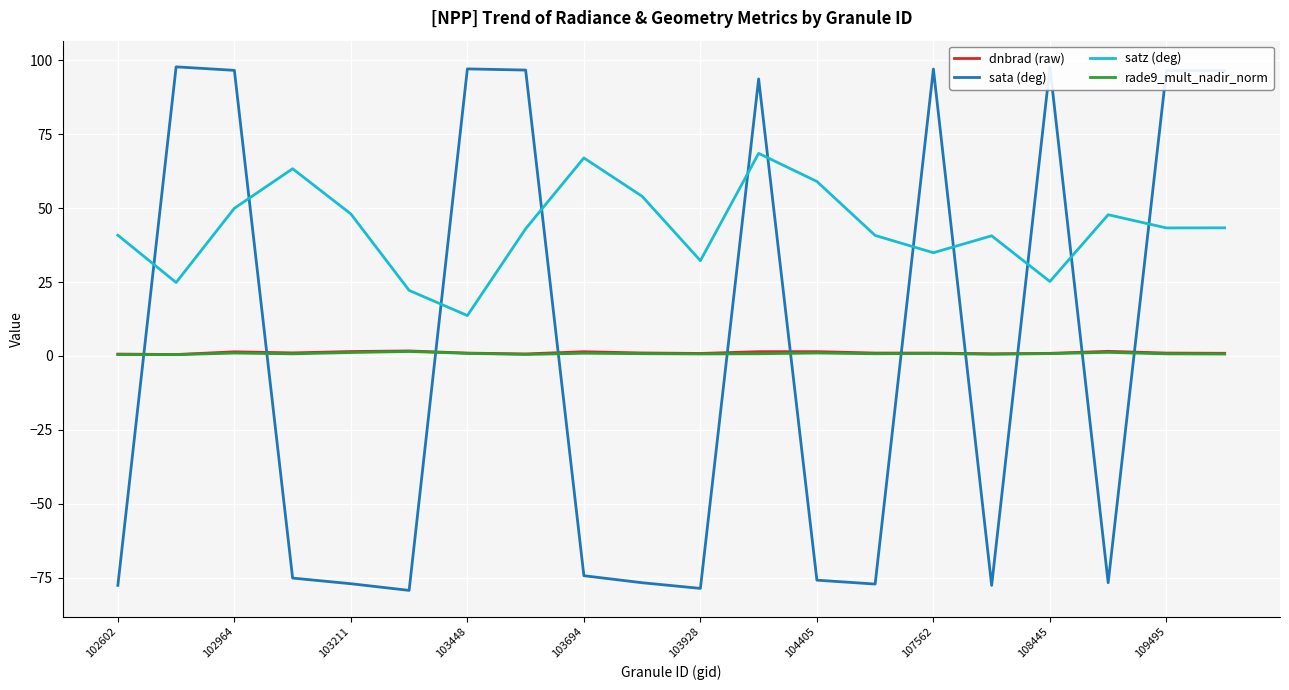

Which series has the largest total across all categories?

satz (deg)